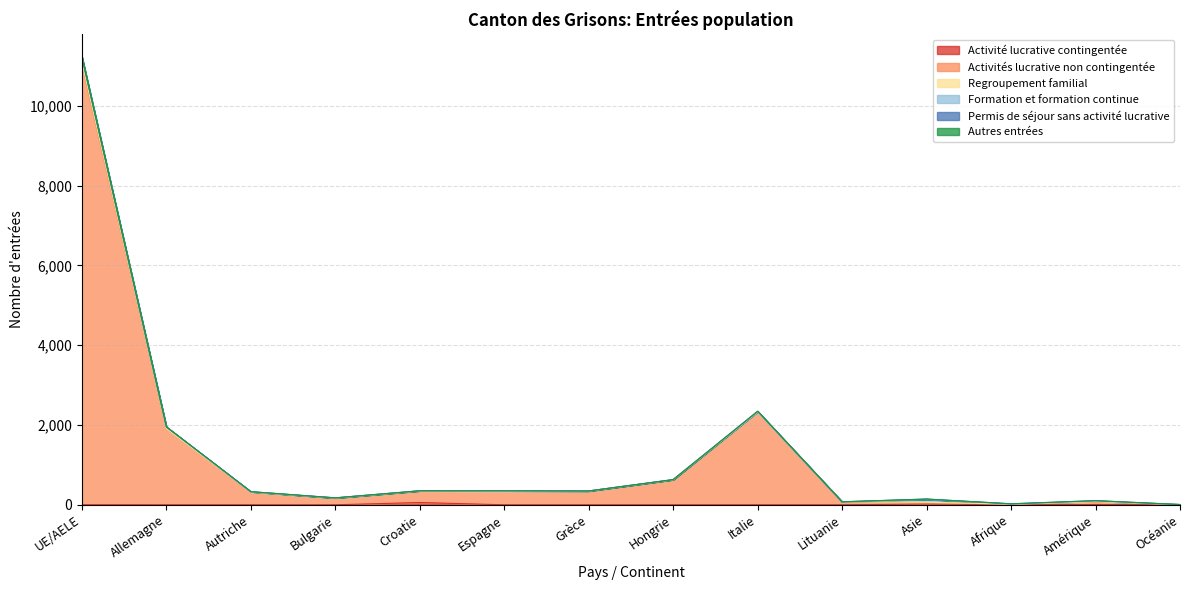

Is it true that Activité lucrative contingentée equals 34 at Asie?

False